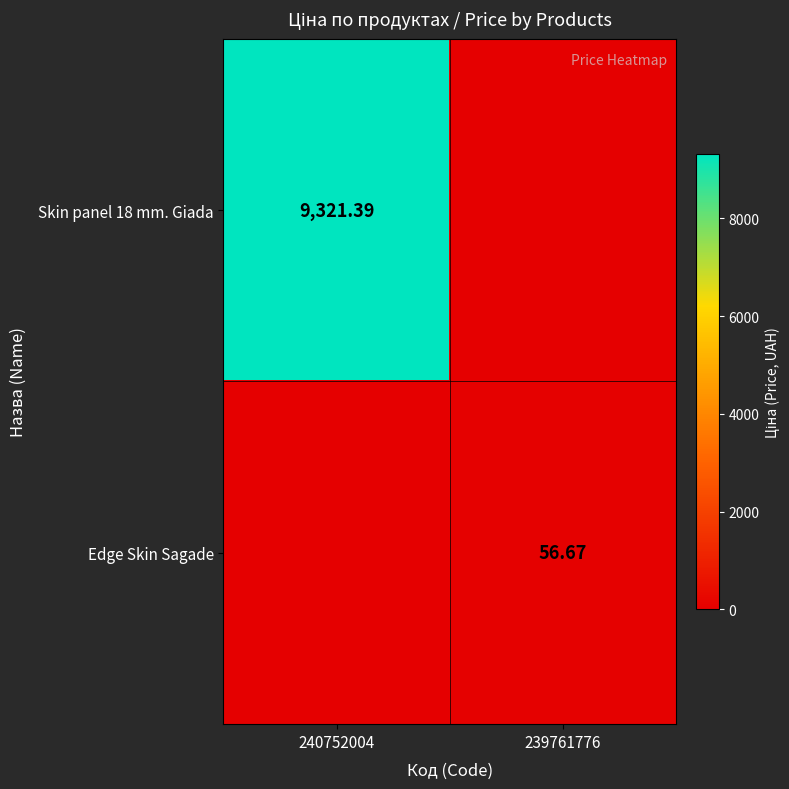

List the series in order of their peak value, highest first.

Skin panel 18 mm. Giada, Edge Skin Sagade